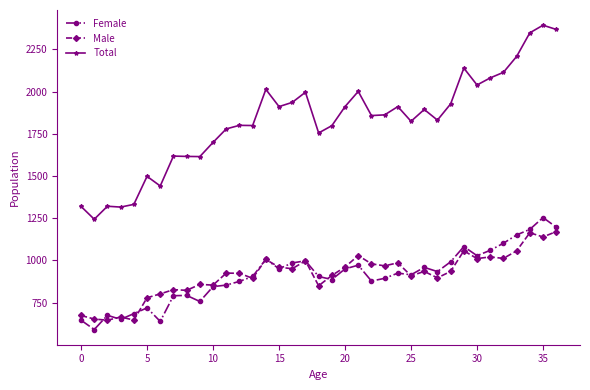

What is the value of the Male point at the 22nd from the left?

1029